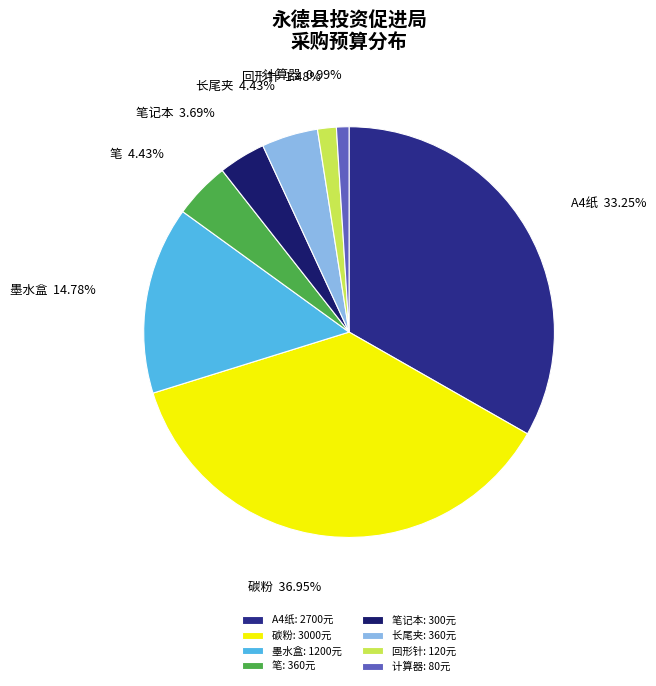

What is the ratio of the value at 笔 to the value at 长尾夹?

1.0